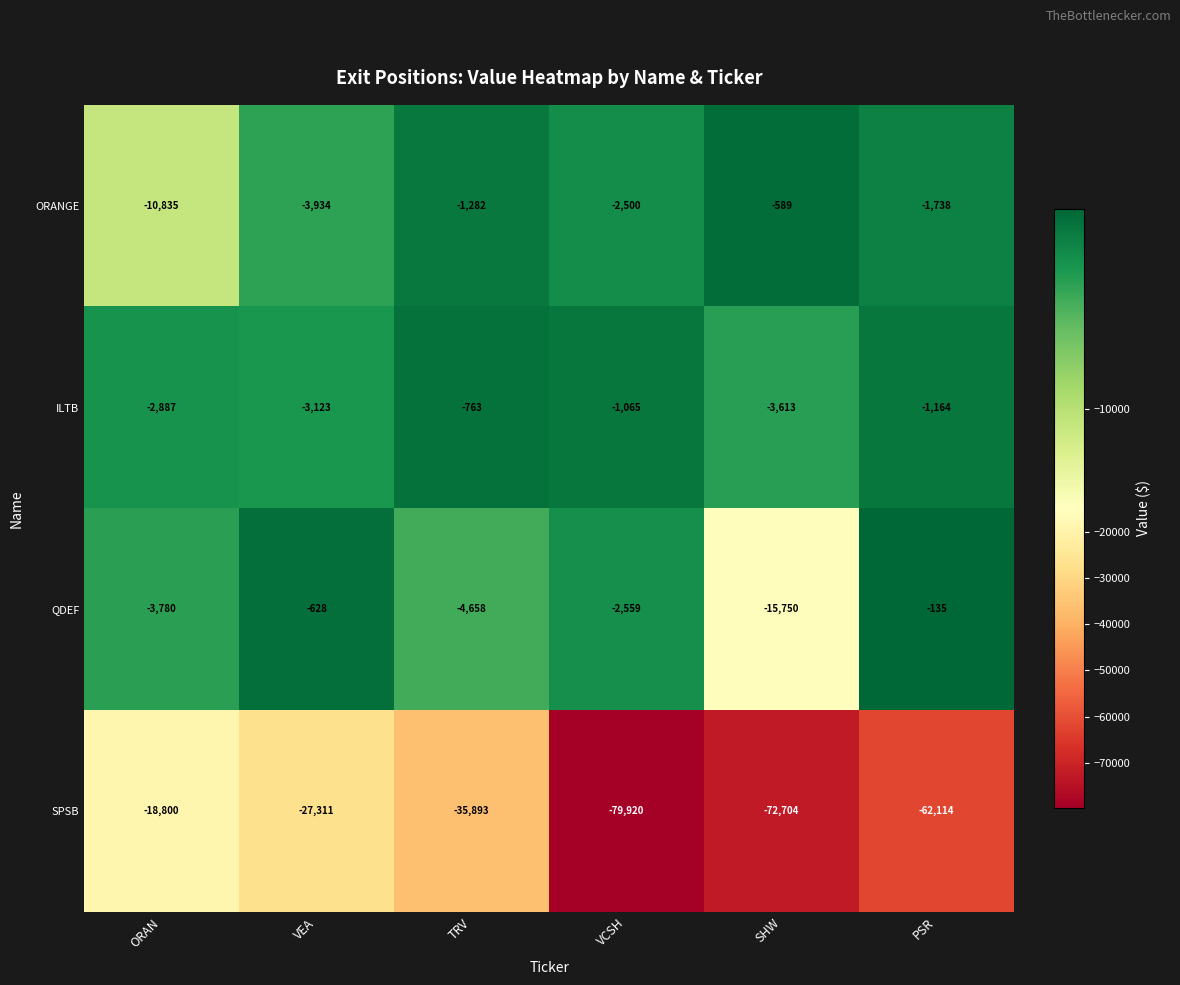

Which series has the widest spread of values?

SPSB